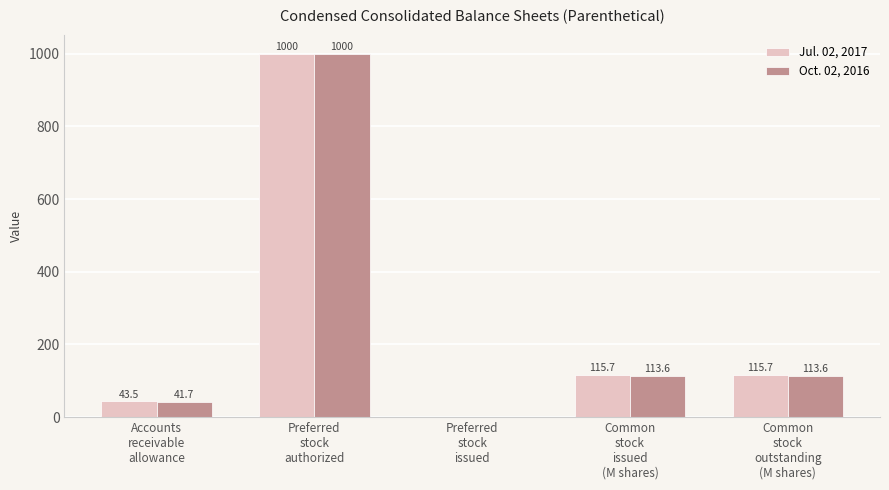

Which series has the largest total across all categories?

Jul. 02, 2017